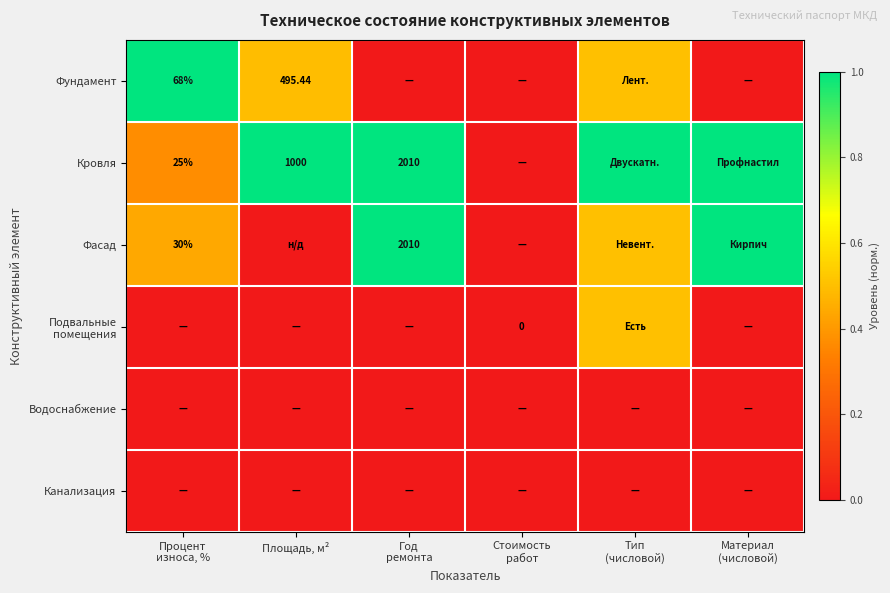

The value of Фундамент at Тип (числовой) is 0.8. True or false?

False